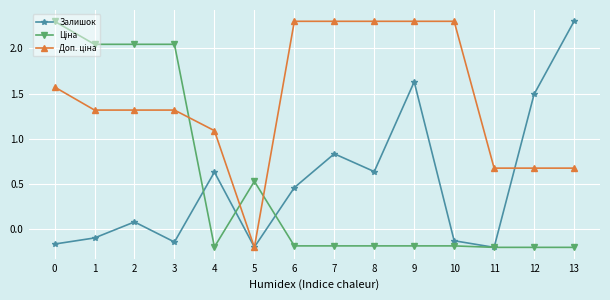

At how many categories does at least one series exceed 0?

14